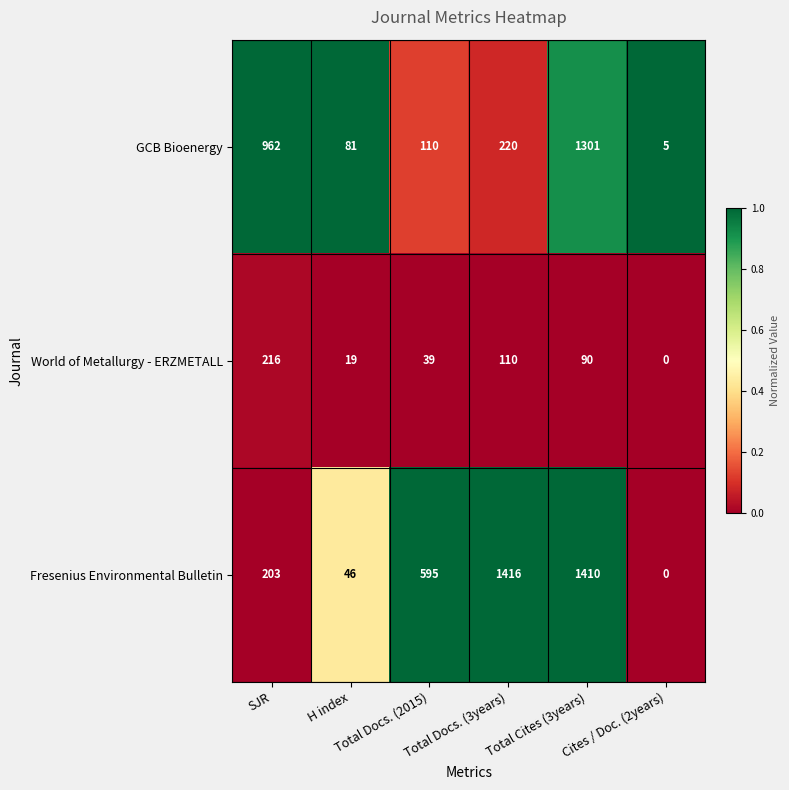

What is the highest value of the GCB Bioenergy series?

1301